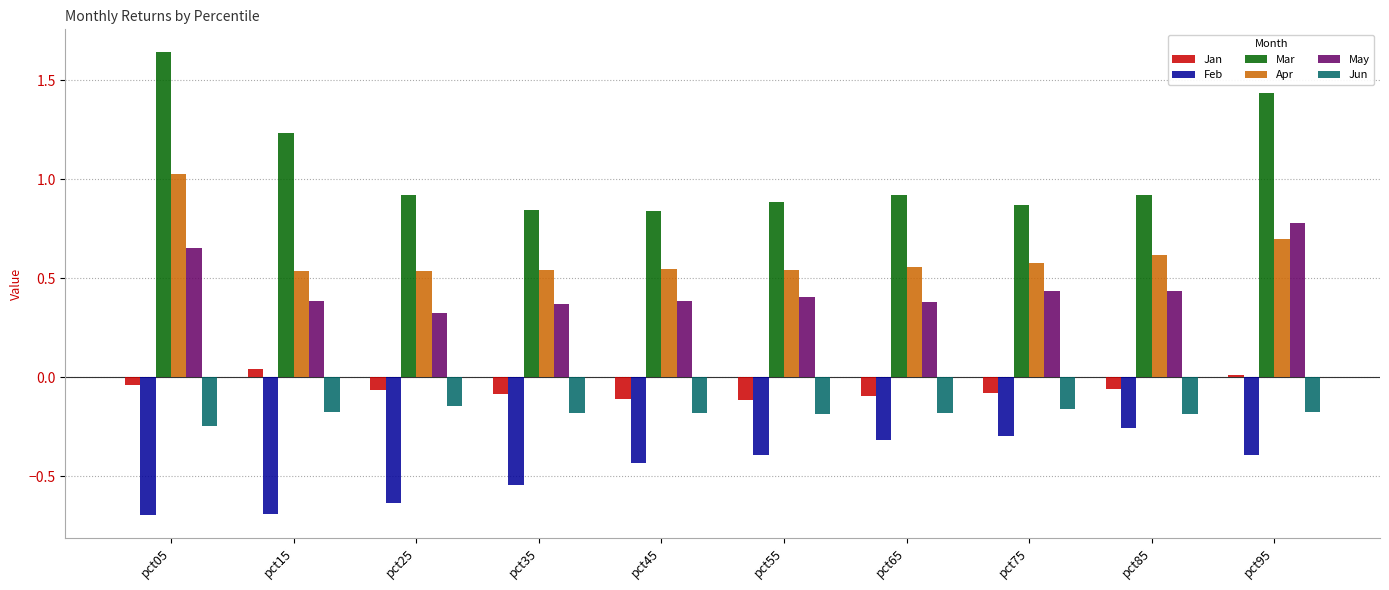

True or false: Apr has a value of 0.3 at pct55.

False